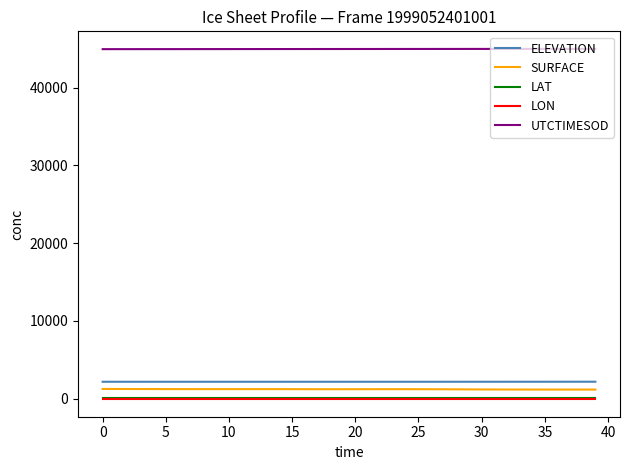

True or false: ELEVATION and LAT intersect in this chart.

False